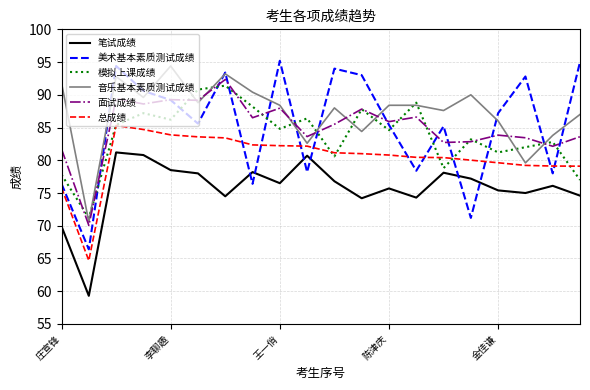

True or false: 笔试成绩 and 面试成绩 cross at least once.

False